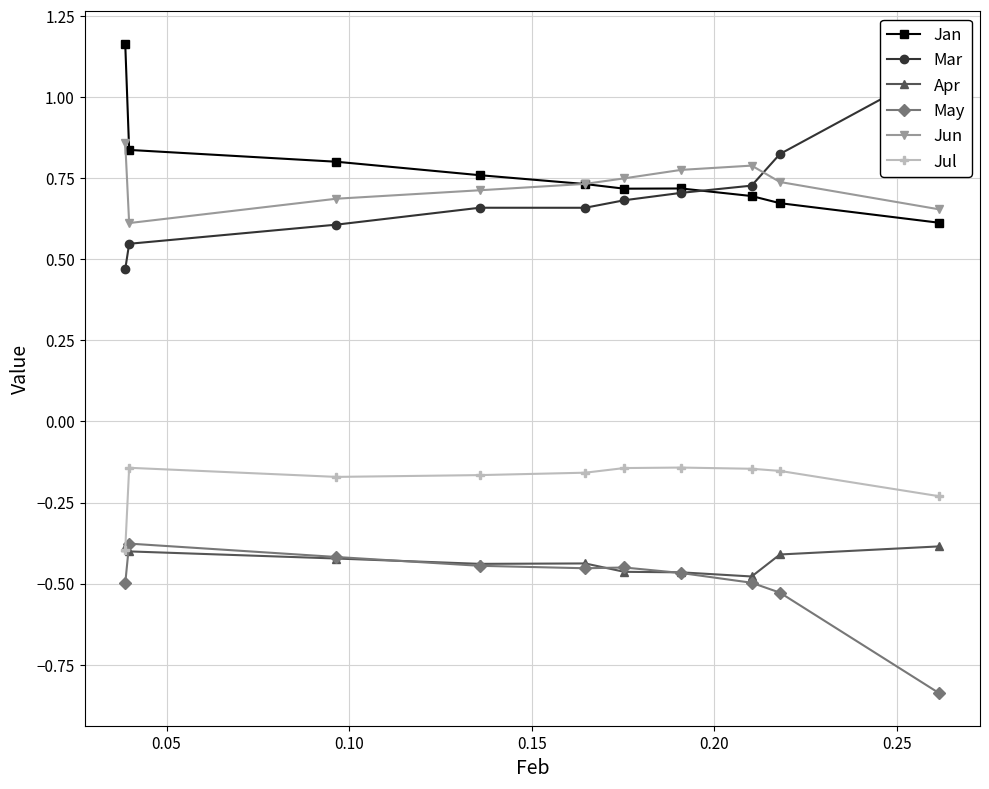

True or false: Jul and May intersect in this chart.

False